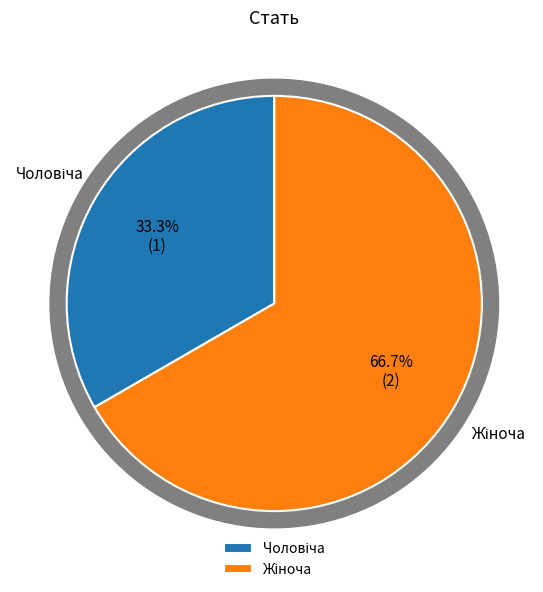

What is the ratio of the value at Жіноча to the value at Чоловіча?

2.0